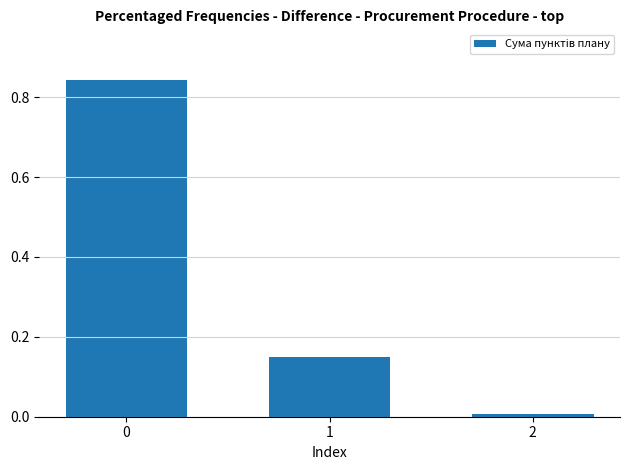

What is the difference between the maximum and second lowest values?

0.7